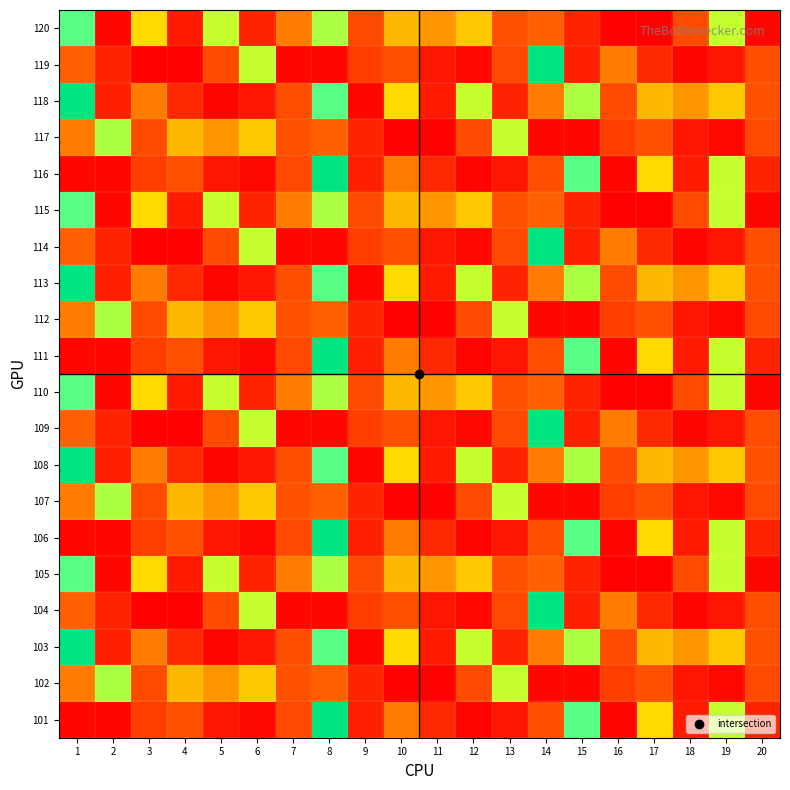

At which category is the sum across all series the highest?

8